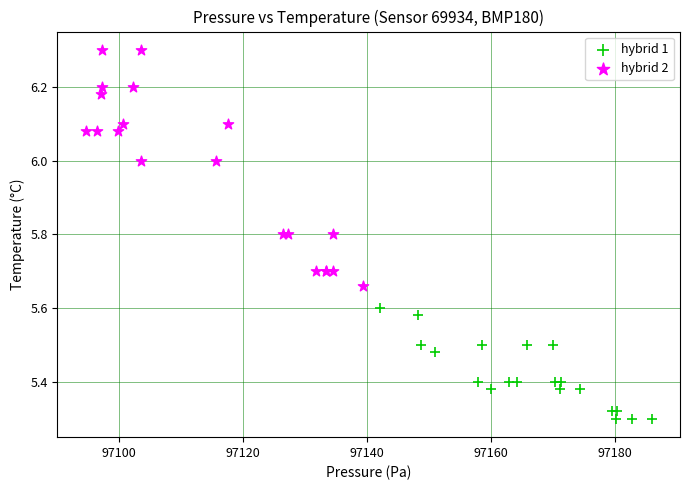

Which series reaches the maximum Y coordinate?

hybrid 2